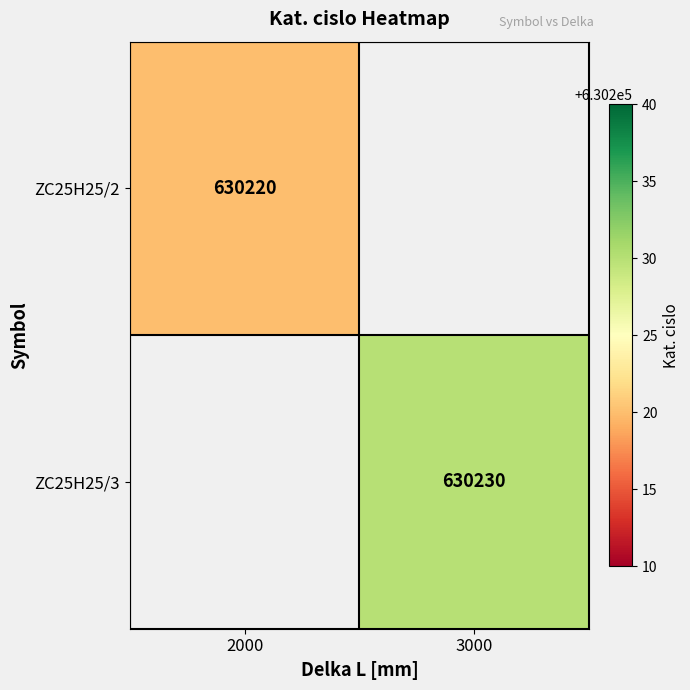

True or false: ZC25H25/3 has a value of 630230 at 3000.

True